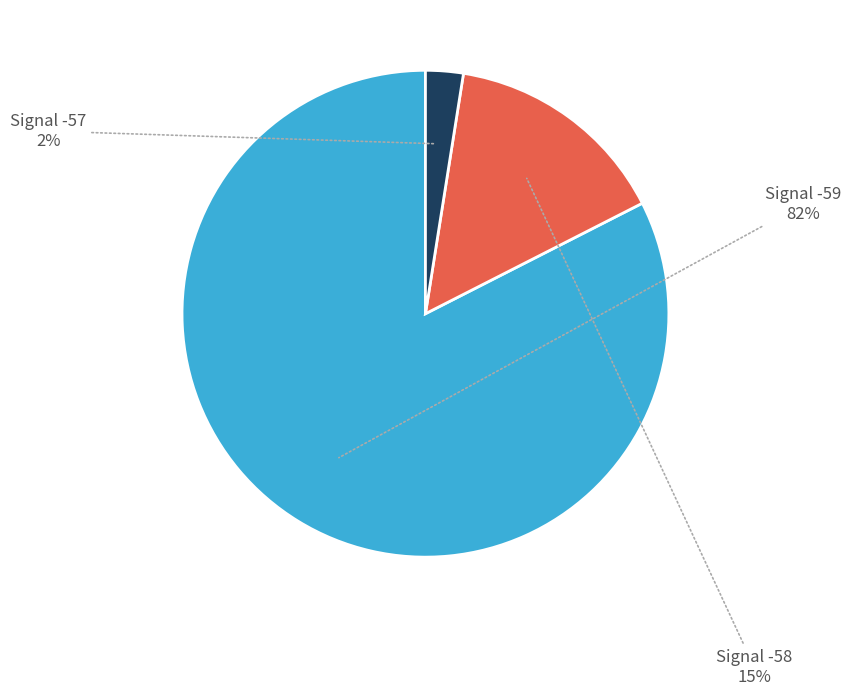

How many segments does this pie chart have?

3